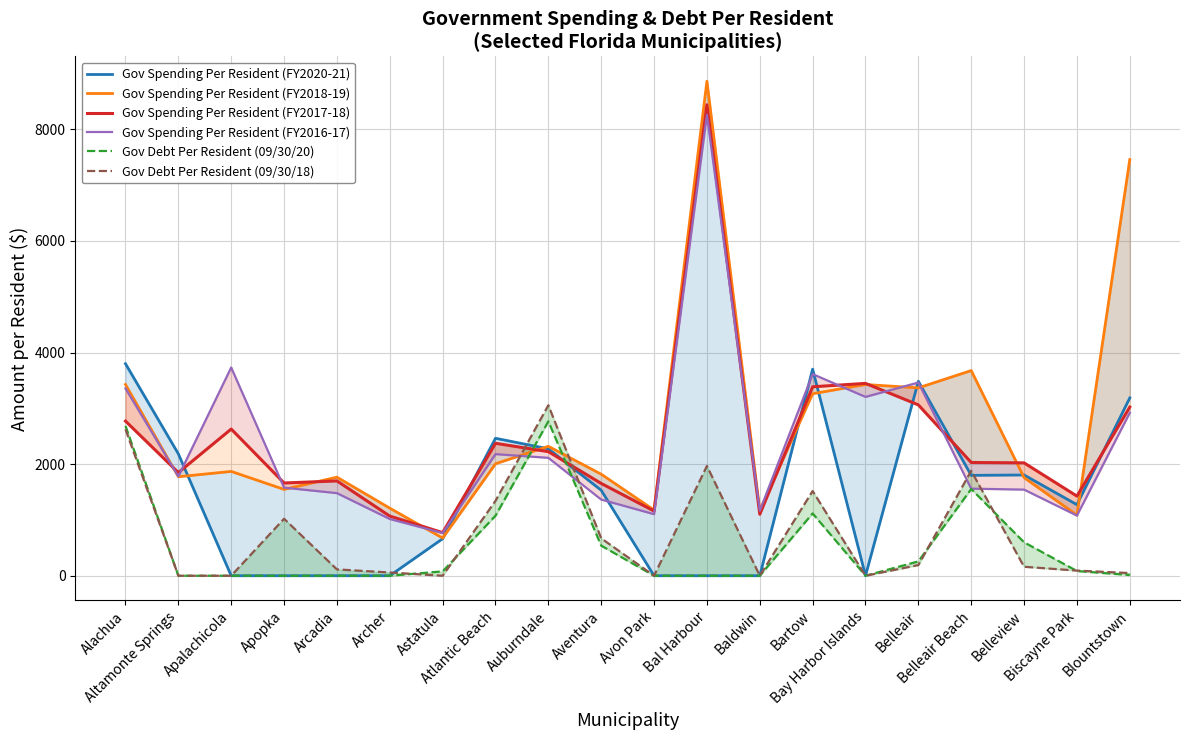

Reading right to left, what are all the values shown in this chart?

Gov Spending Per Resident (FY2020-21): 3186.6	1273.5	1805.6	1799.3	3485.9	0.0	3702.5	0.0	0.0	0.0	1531.8	2274.7	2463.6	663.5	0.0	0.0	0.0	0.0	2184.6	3799.8
Gov Spending Per Resident (FY2018-19): 7459.5	1086.2	1759.1	3677.3	3367.7	3427.2	3262.4	1167.8	8863.2	1177.2	1819.9	2319.2	2006.8	675.5	1211.4	1767.0	1547.2	1869.7	1774.2	3427.1
Gov Spending Per Resident (FY2017-18): 3023.2	1427.2	2023.3	2030.0	3062.1	3447.5	3386.6	1102.0	8441.8	1159.5	1654.2	2224.2	2374.2	773.0	1069.1	1699.5	1662.2	2629.0	1848.8	2771.8
Gov Spending Per Resident (FY2016-17): 2920.2	1078.0	1543.7	1560.6	3462.7	3205.2	3613.7	1164.9	8260.4	1103.0	1365.6	2113.2	2179.7	765.1	1016.9	1480.5	1578.9	3732.3	1780.1	3357.3
Gov Debt Per Resident (09/30/20): 12.3	84.6	599.5	1554.1	257.1	0.0	1116.8	0.0	0.0	0.0	539.2	2766.9	1075.6	78.1	0.0	0.0	0.0	0.0	0.0	2685.9
Gov Debt Per Resident (09/30/18): 47.9	92.3	161.0	1880.4	191.6	0.0	1517.9	0.0	1967.7	0.0	670.4	3055.5	1342.3	0.0	58.3	113.9	1021.5	0.0	0.0	2623.3